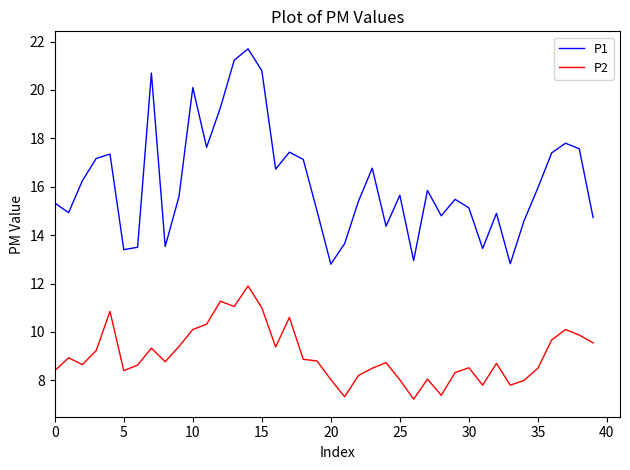

Rank the series by their maximum value, from lowest to highest.

P2, P1